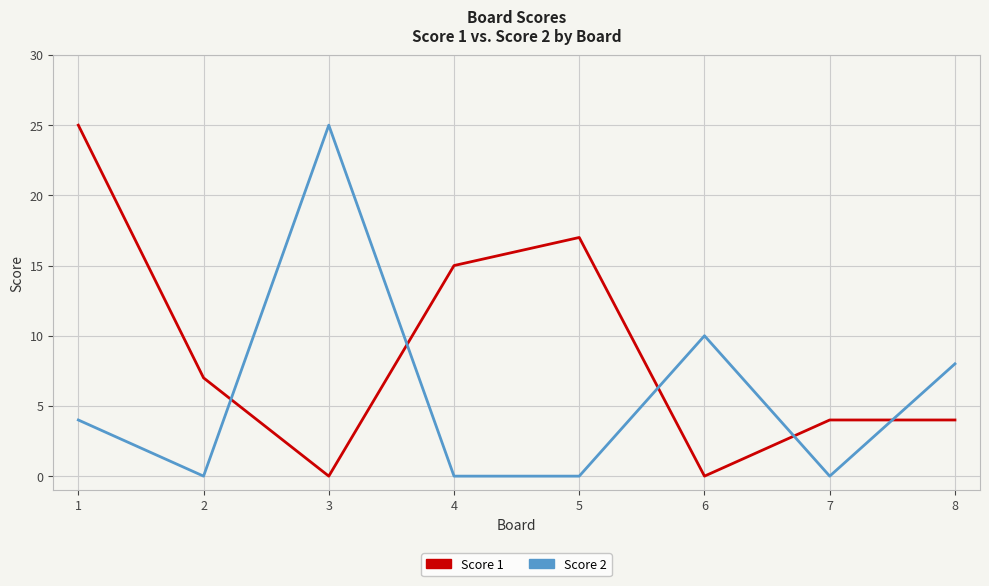

Reading left to right, extract all data points from this chart.

Score 1: 1=25	2=7	3=0	4=15	5=17	6=0	7=4	8=4
Score 2: 1=4	2=0	3=25	4=0	5=0	6=10	7=0	8=8